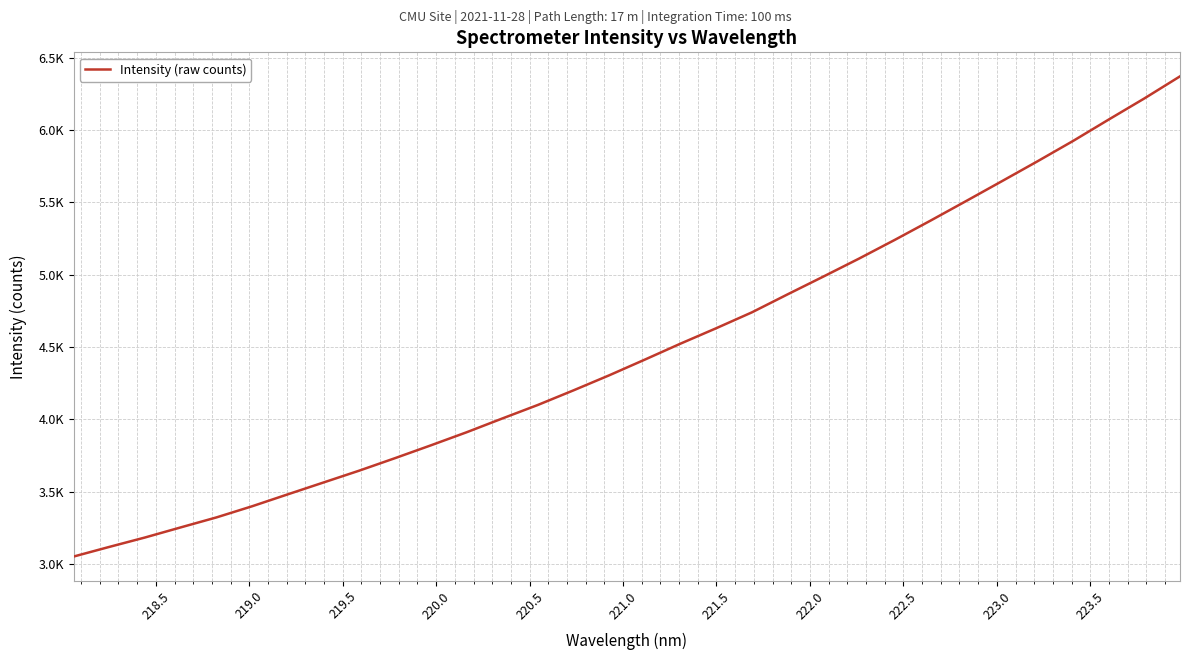

What is the difference between the second highest and second lowest values?

3101.9